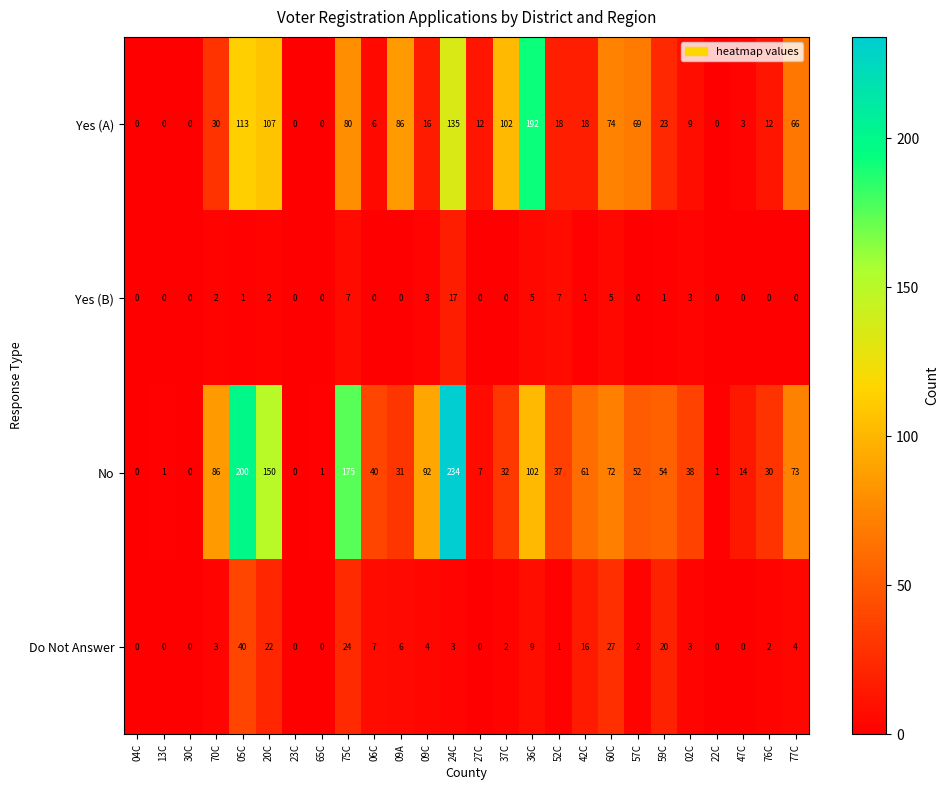

What is the highest value of the No series?

234